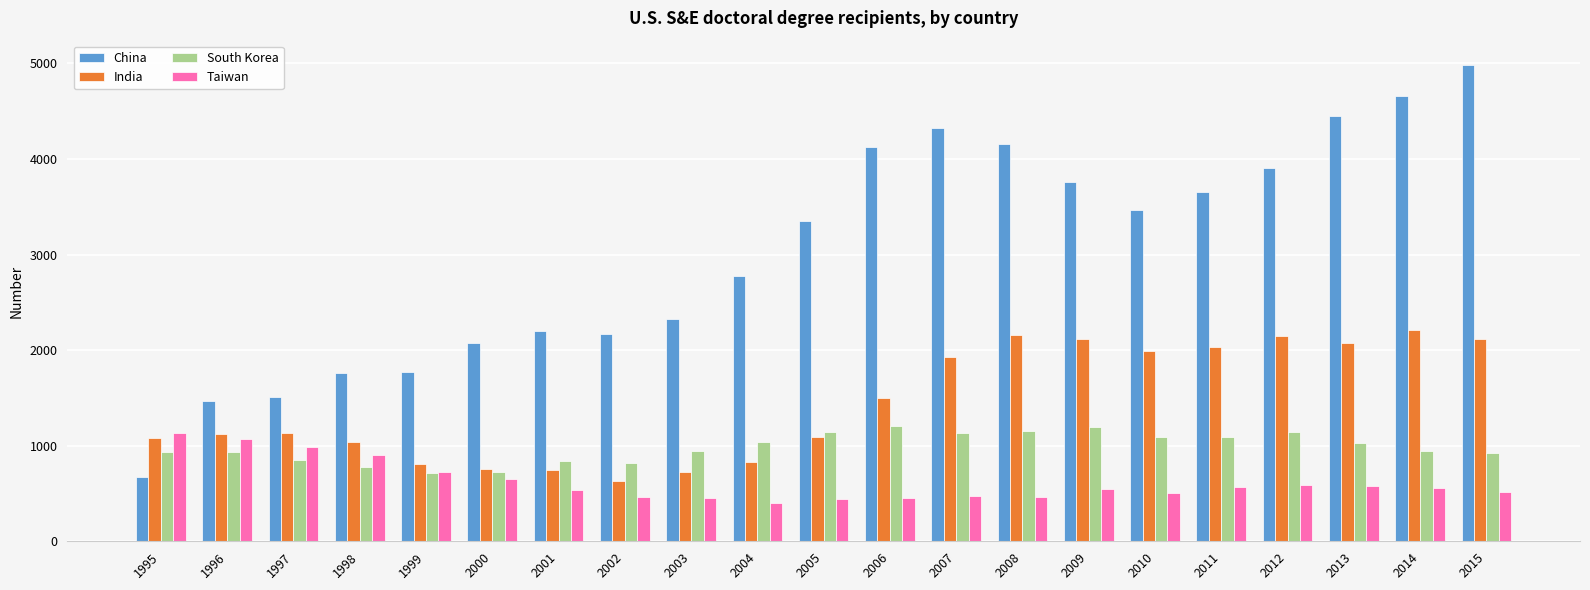

Is the value of China at 2010 greater than the value of India at 2014?

Yes